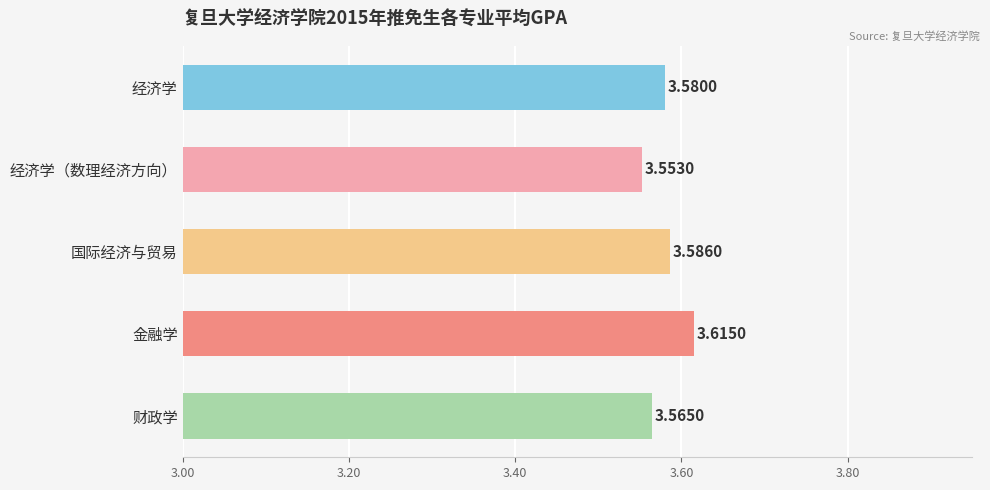

Are the bars horizontal?

Yes